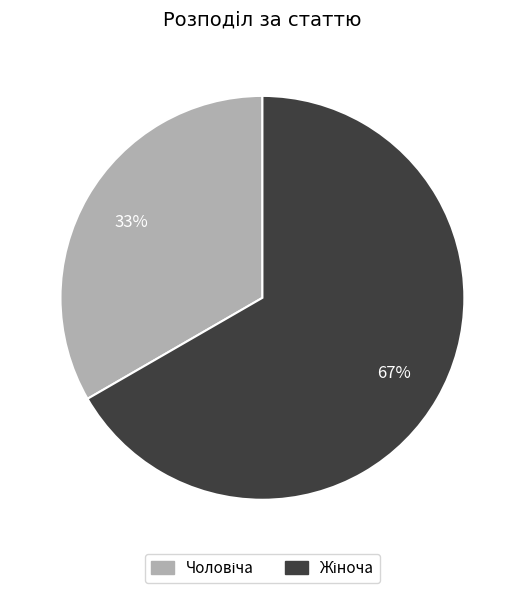

To the nearest percent, what is the average slice percentage?

50%